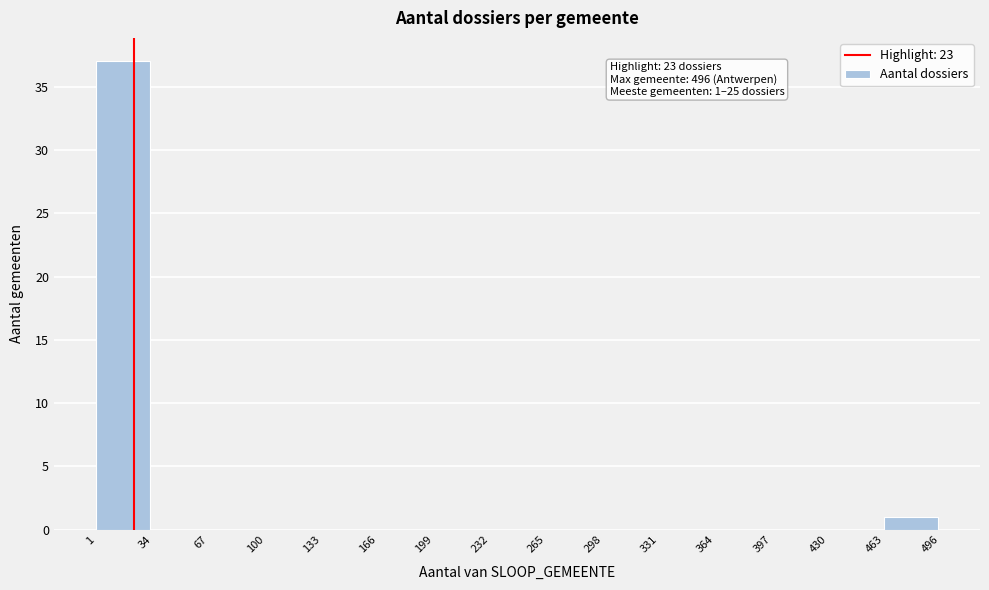

Which range on the x-axis has the tallest bar?

1 to 34